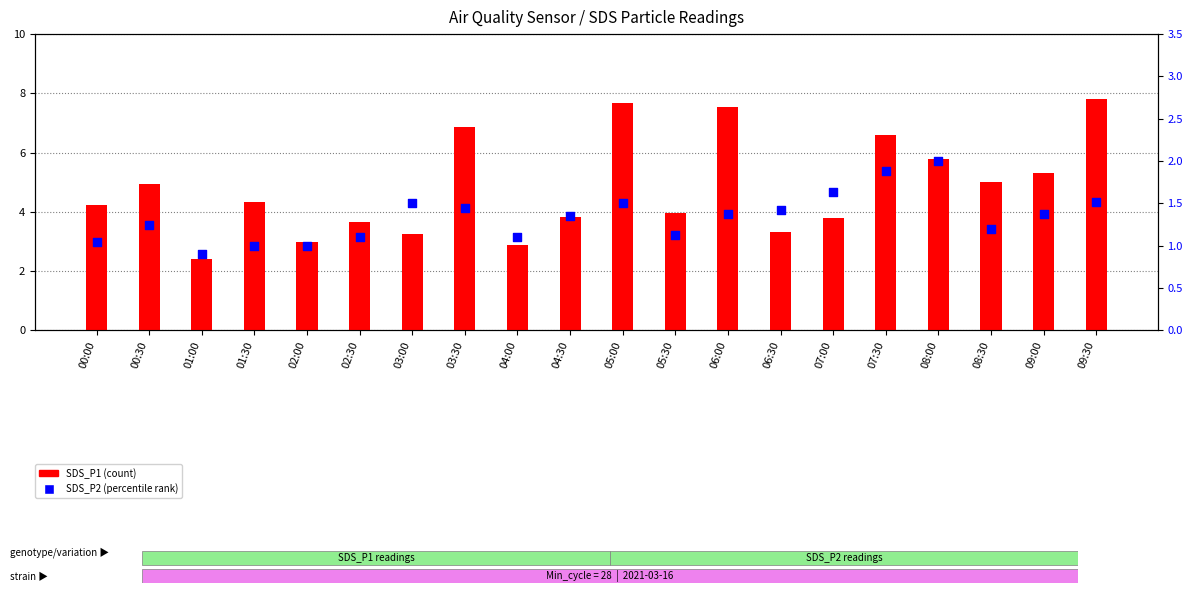

What are all the series names shown in the legend?

SDS_P1 (count), SDS_P2 (percentile rank)